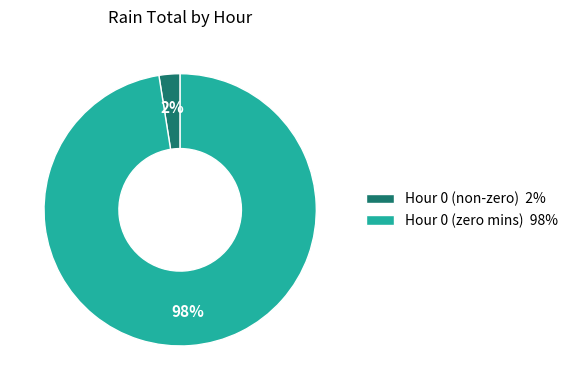

Combined, do Hour 0 (zero mins) 98% and Hour 0 (non-zero) 2% account for over 50%?

Yes